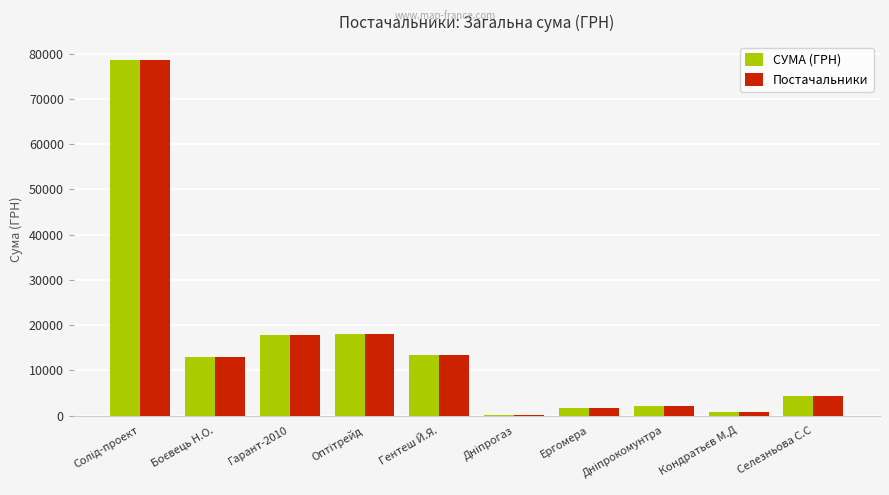

What is the sum of all СУМА (ГРН) values?

149663.0